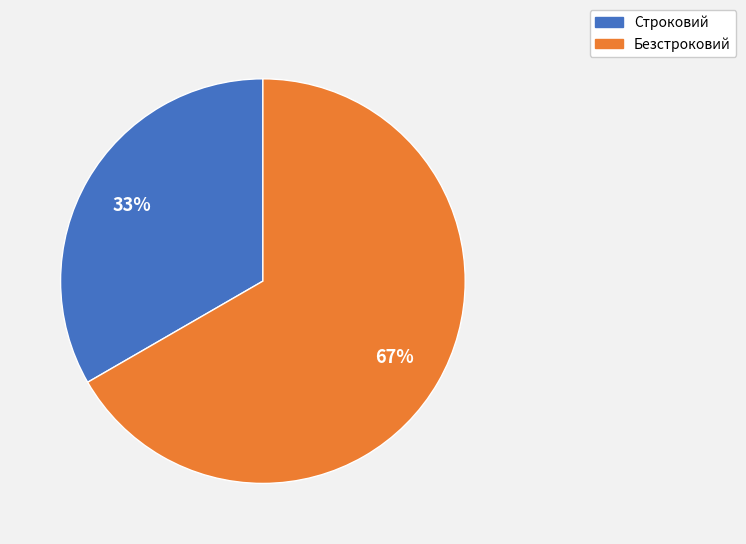

To the nearest percent, what portion does Строковий represent?

33%